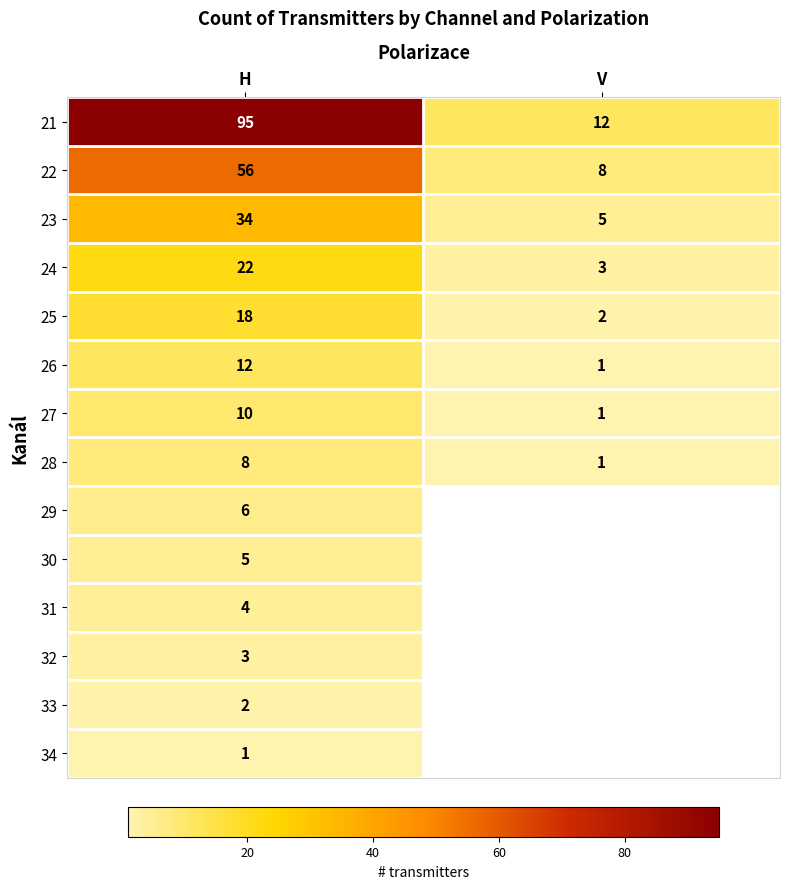

What is the approximate value of 23 at V?

5